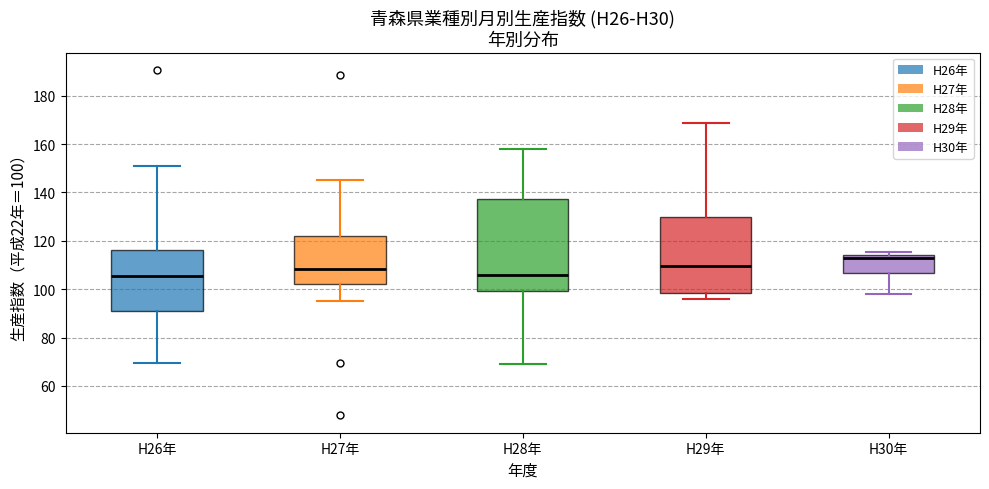

Which box is the tallest, from its lower edge to its upper edge?

H28年